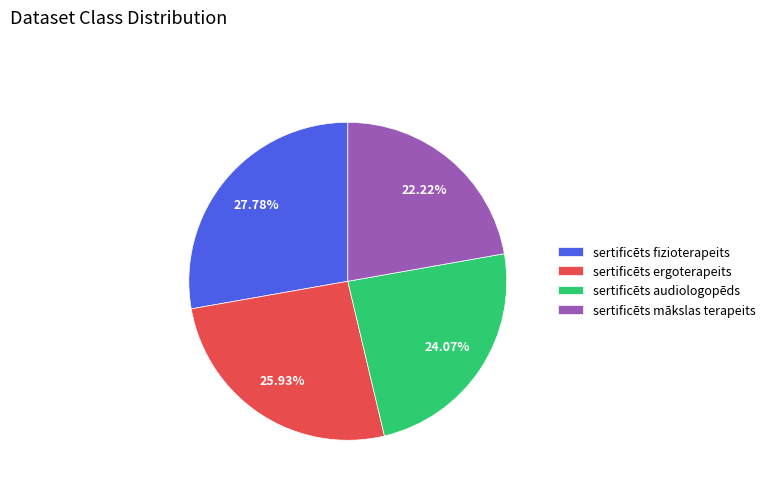

Approximately how many times larger is the value at sertificēts fizioterapeits compared to sertificēts ergoterapeits?

1.1